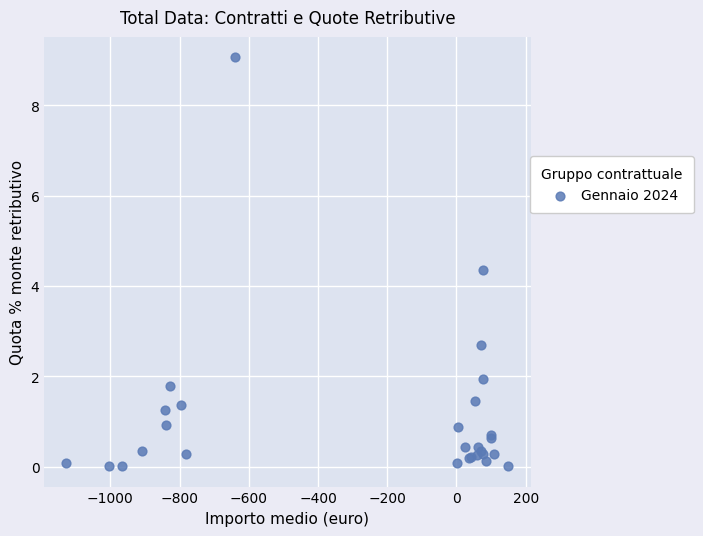

What Y value in the scatter plot is closest to 4?

4.3